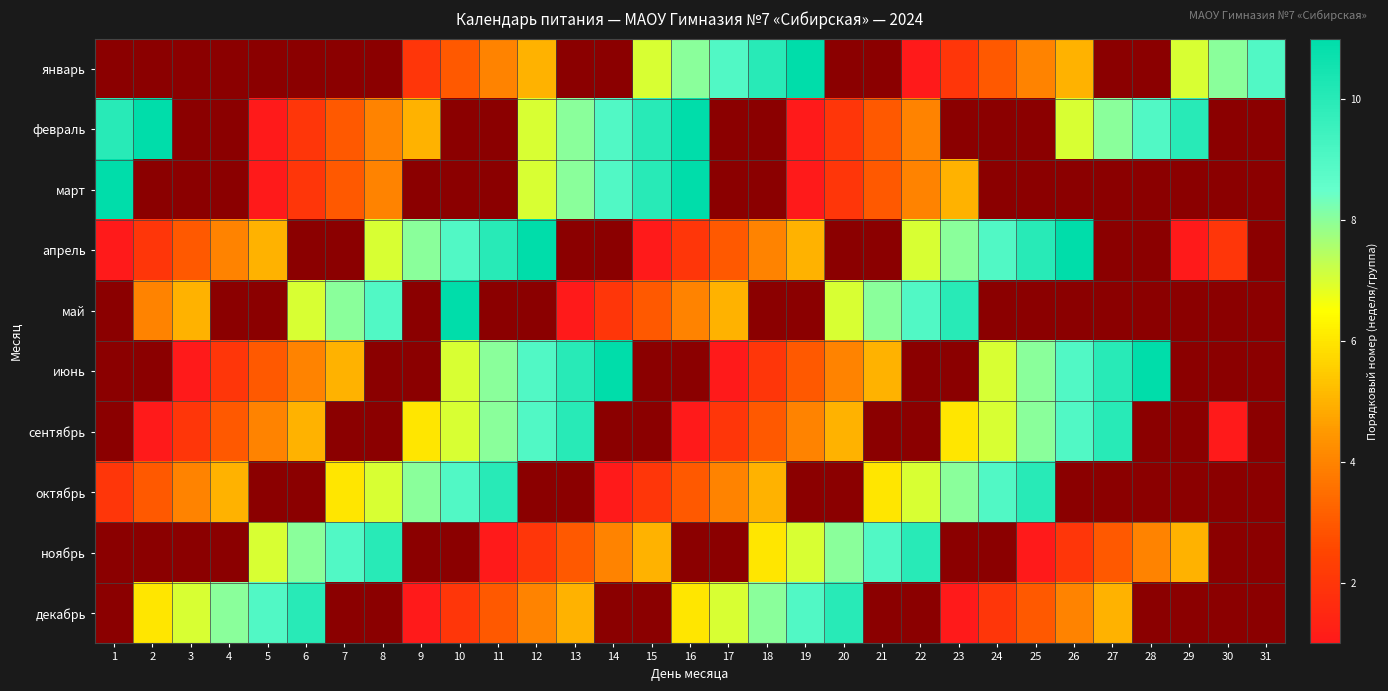

Which series has the widest spread of values?

январь